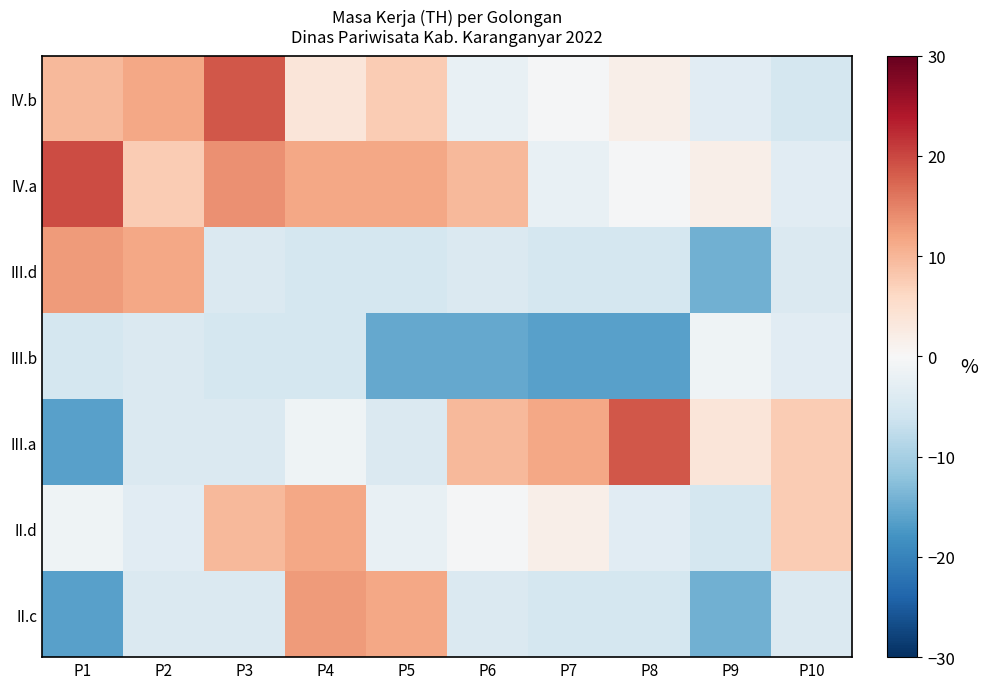

Which label corresponds to the smallest value in the chart?

P7